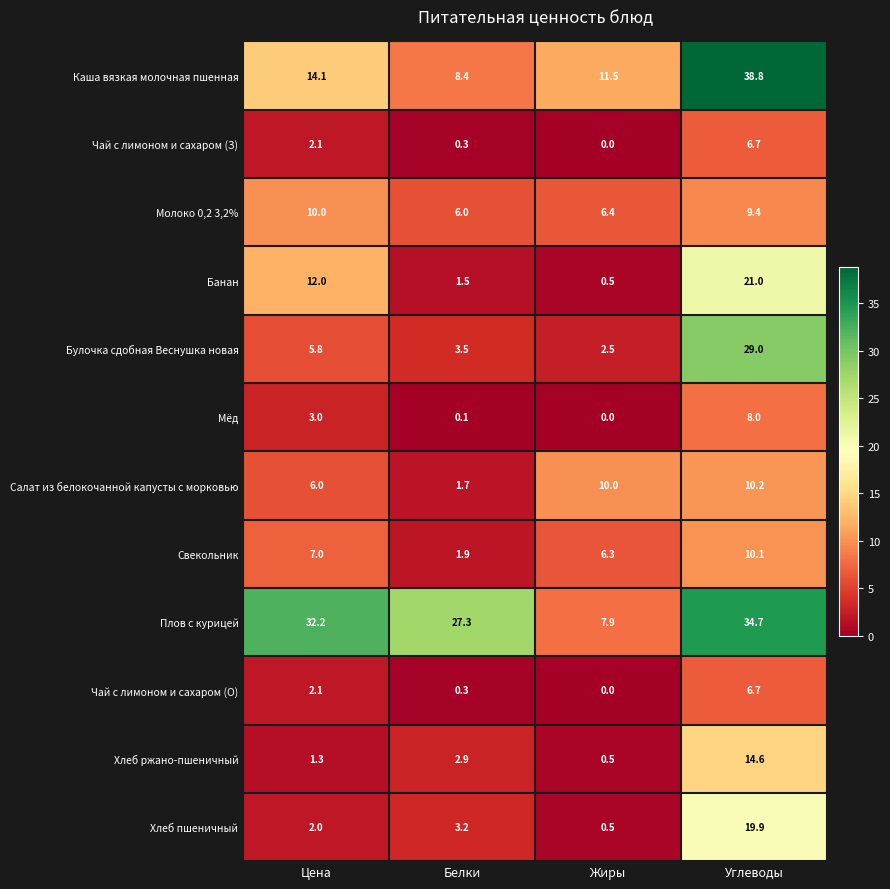

What is the average value of the Чай с лимоном и сахаром (О) series?

2.3